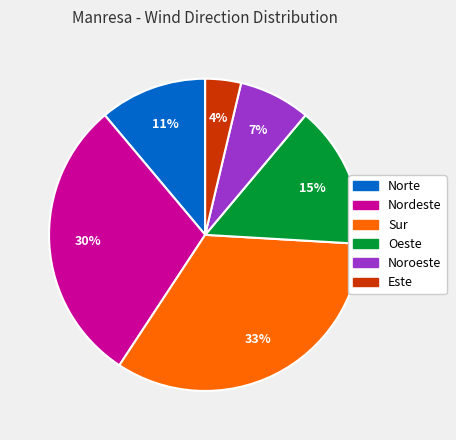

To the nearest percent, what is the average slice percentage?

17%